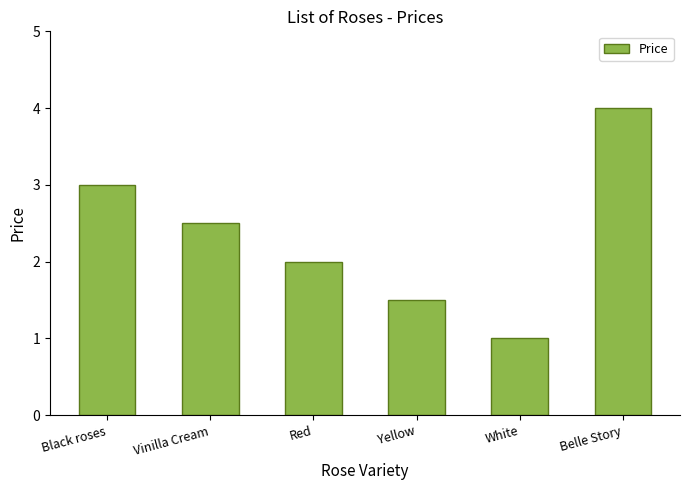

List the labels in order of value, smallest first.

White, Yellow, Red, Vinilla Cream, Black roses, Belle Story